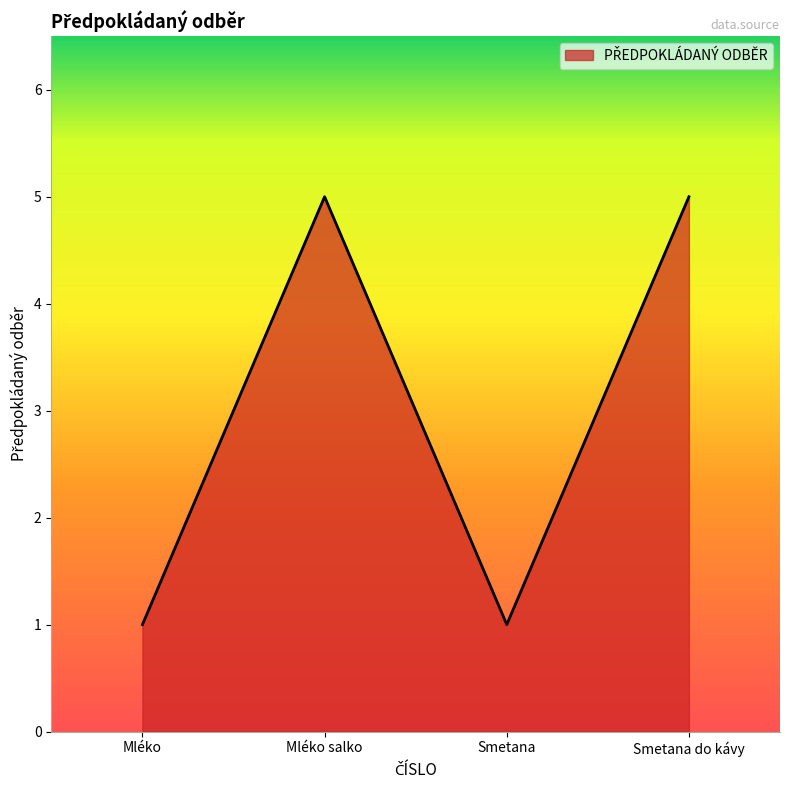

What is the sum of all values?

12